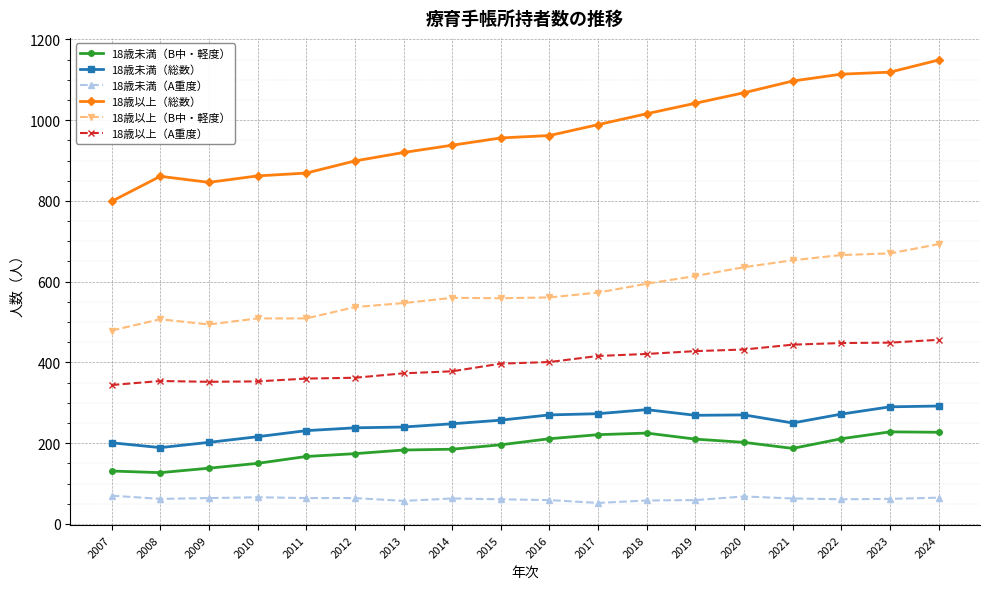

List the series in order of their peak value, lowest first.

18歳未満（A重度）, 18歳未満（B中・軽度）, 18歳未満（総数）, 18歳以上（A重度）, 18歳以上（B中・軽度）, 18歳以上（総数）